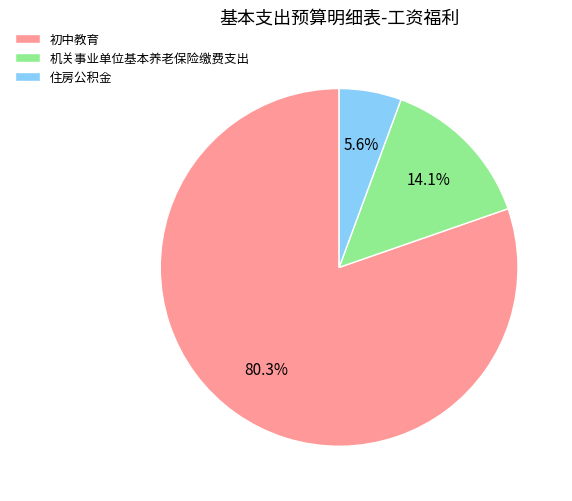

The 初中教育 slice represents 73% of the pie. True or false?

False